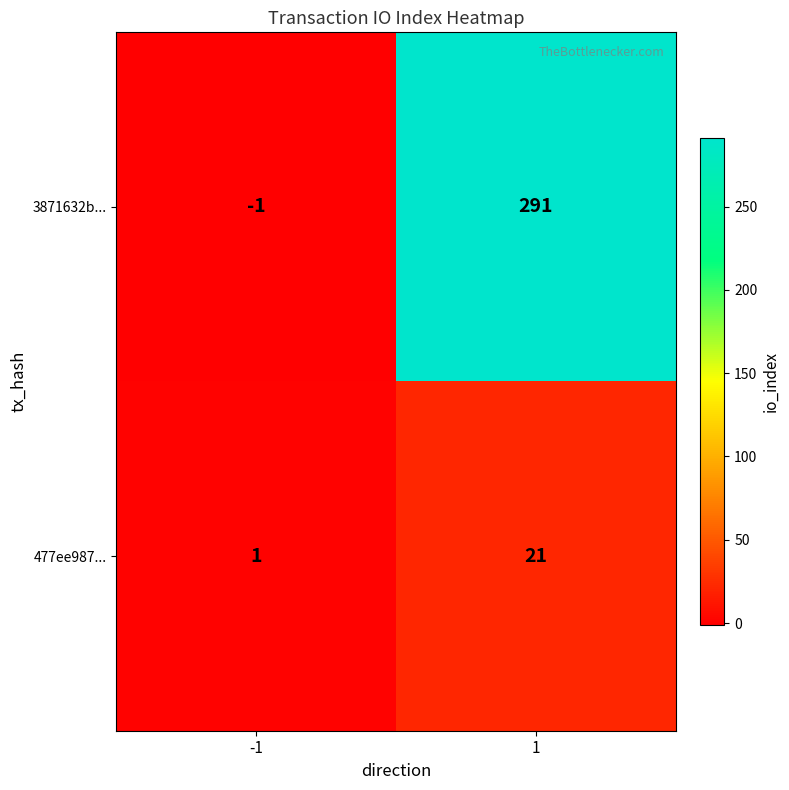

Which series has the widest spread of values?

3871632b...